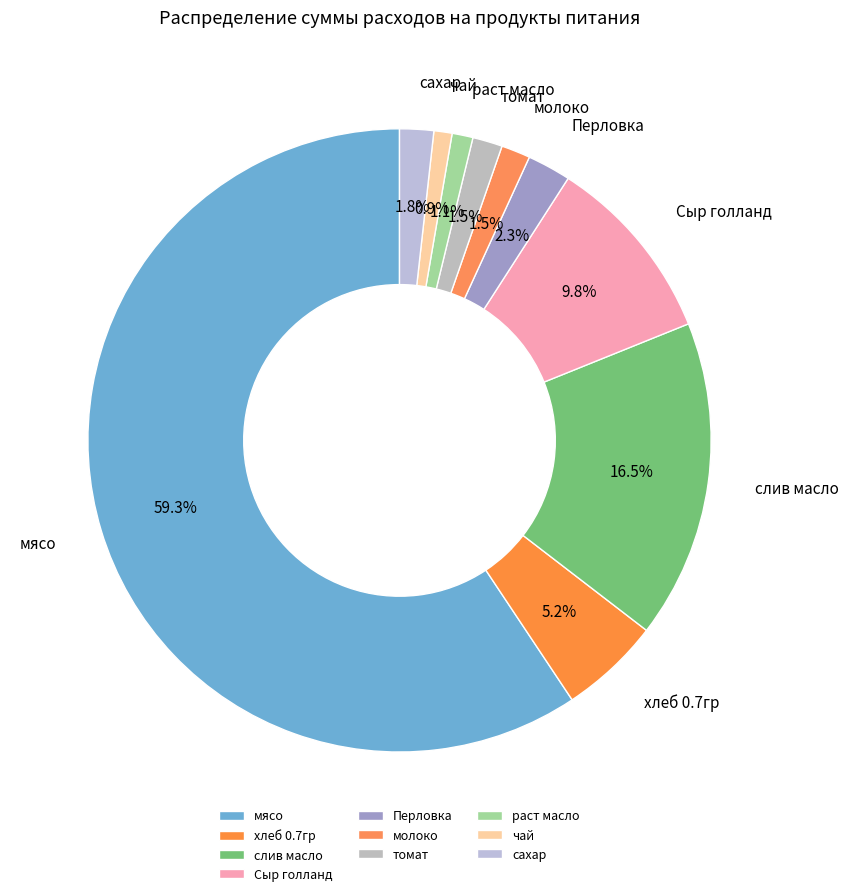

Approximately how many times larger is the value at слив масло compared to Сыр голланд?

1.7